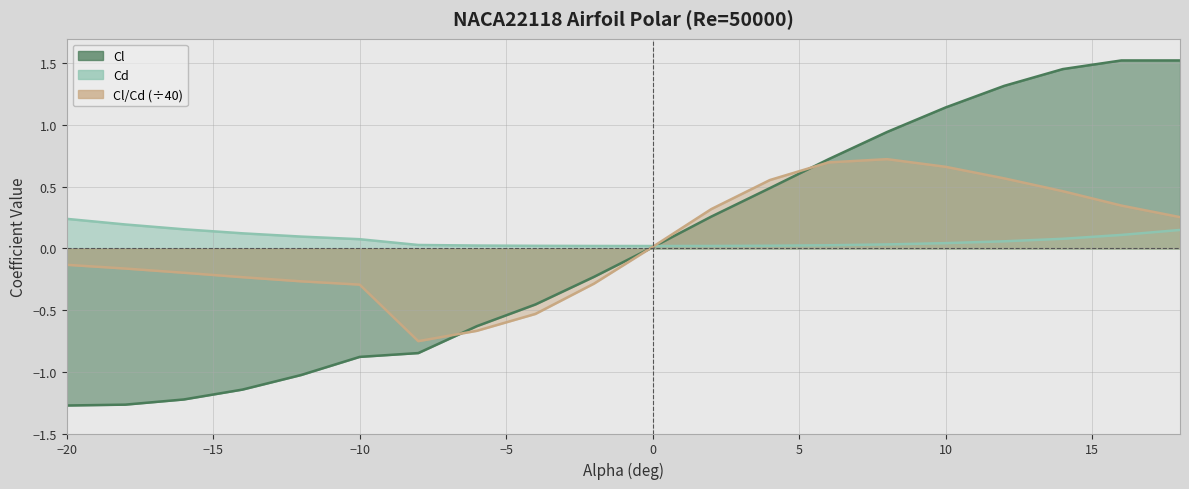

True or false: Cl has a value of -1.1 at -14.

True